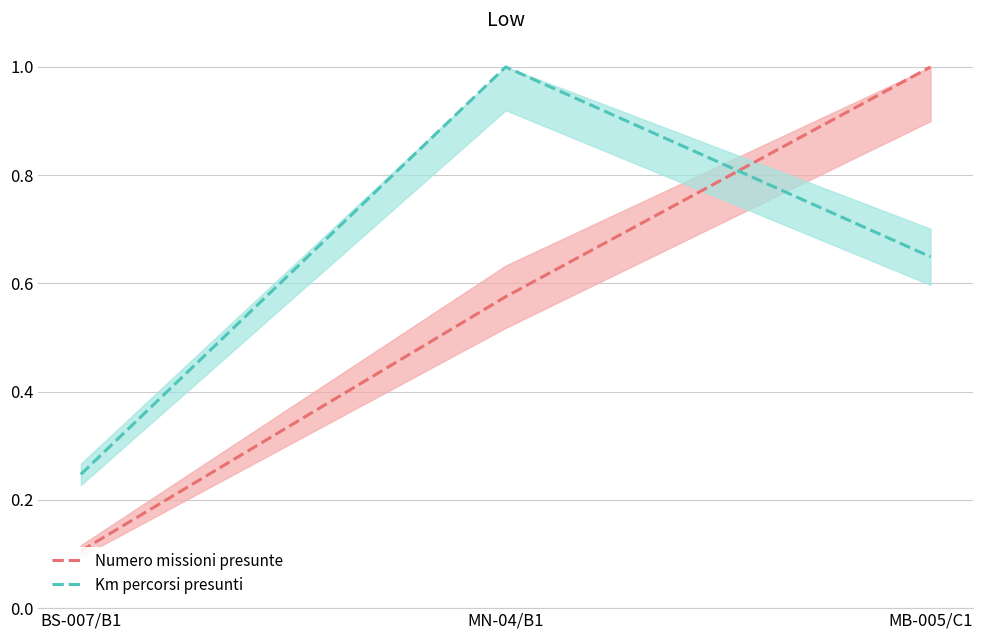

How many Numero missioni presunte values are between 0 and 1?

3